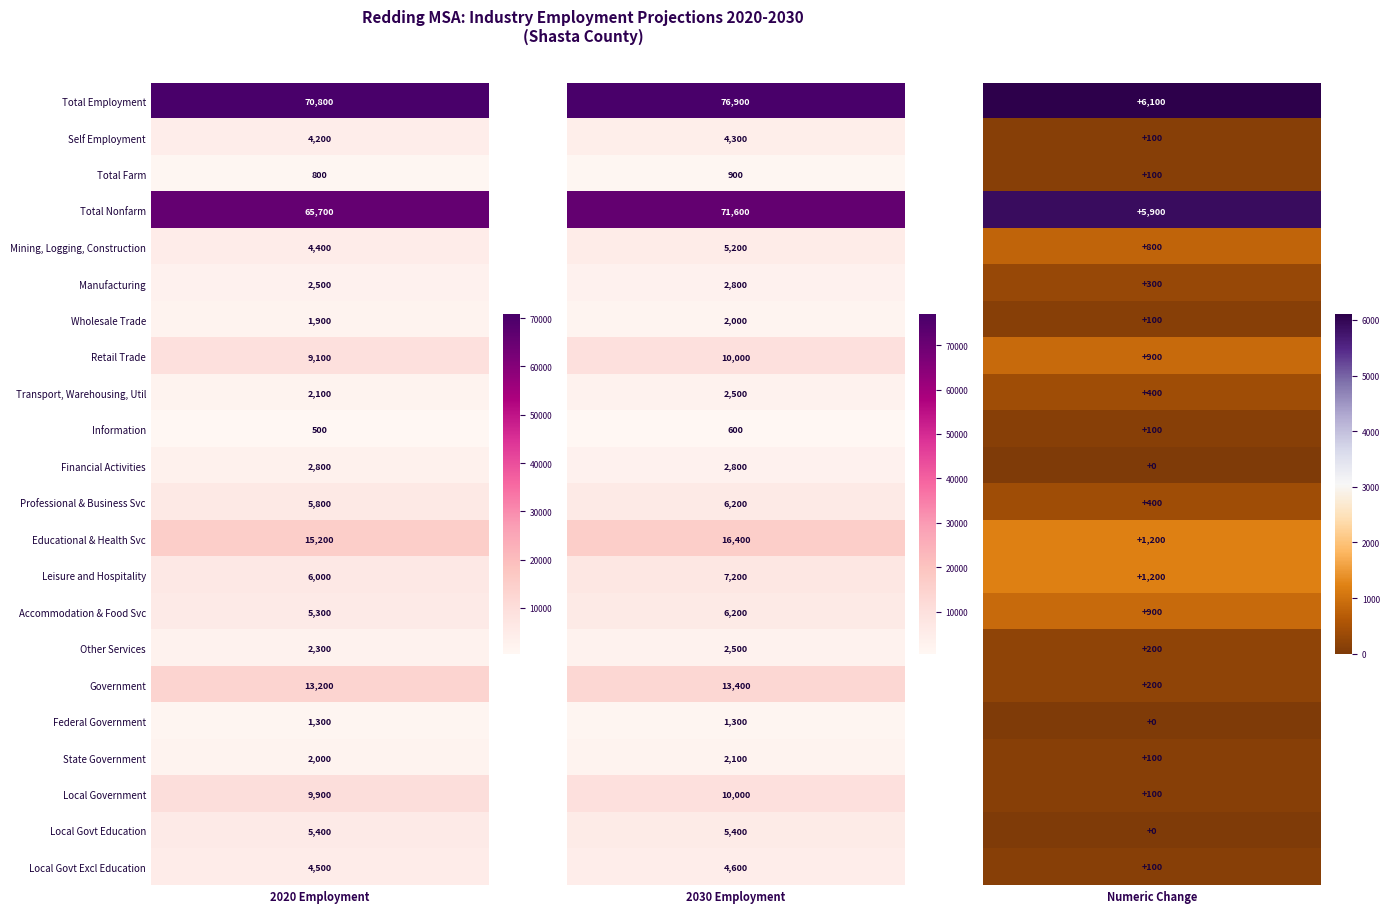

Is it true that Leisure and Hospitality equals 2148 at 2?

False